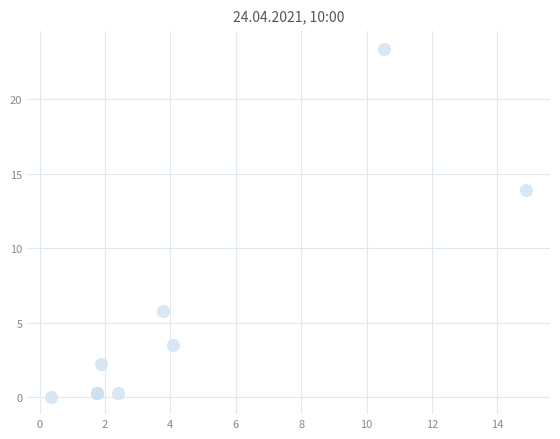

What Y value in the scatter plot is closest to 11?

13.9